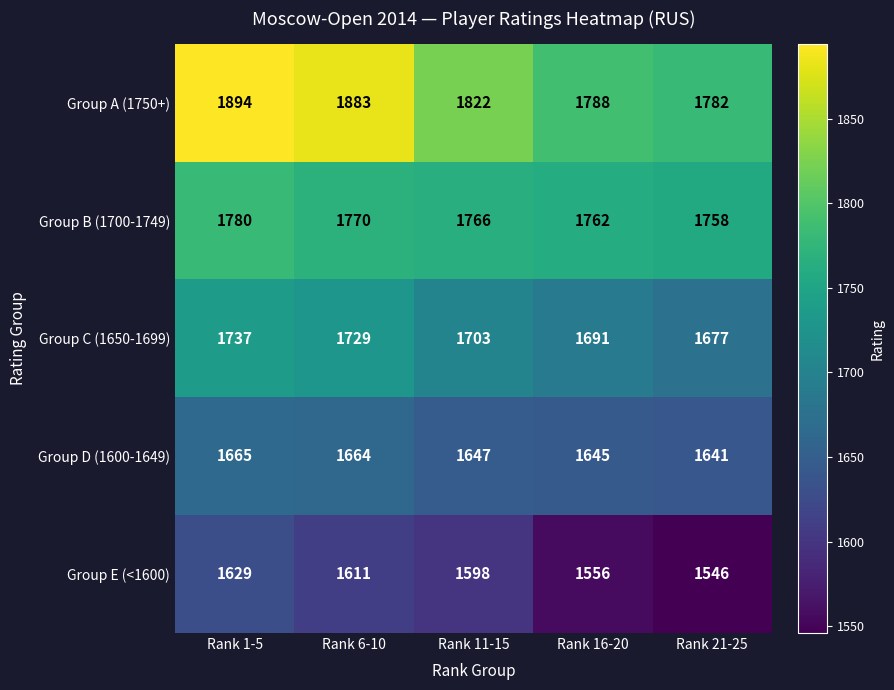

Reading left to right, list all the values displayed in this chart.

Group A (1750+): Rank 1-5=1894	Rank 6-10=1883	Rank 11-15=1822	Rank 16-20=1788	Rank 21-25=1782
Group B (1700-1749): Rank 1-5=1780	Rank 6-10=1770	Rank 11-15=1766	Rank 16-20=1762	Rank 21-25=1758
Group C (1650-1699): Rank 1-5=1737	Rank 6-10=1729	Rank 11-15=1703	Rank 16-20=1691	Rank 21-25=1677
Group D (1600-1649): Rank 1-5=1665	Rank 6-10=1664	Rank 11-15=1647	Rank 16-20=1645	Rank 21-25=1641
Group E (<1600): Rank 1-5=1629	Rank 6-10=1611	Rank 11-15=1598	Rank 16-20=1556	Rank 21-25=1546